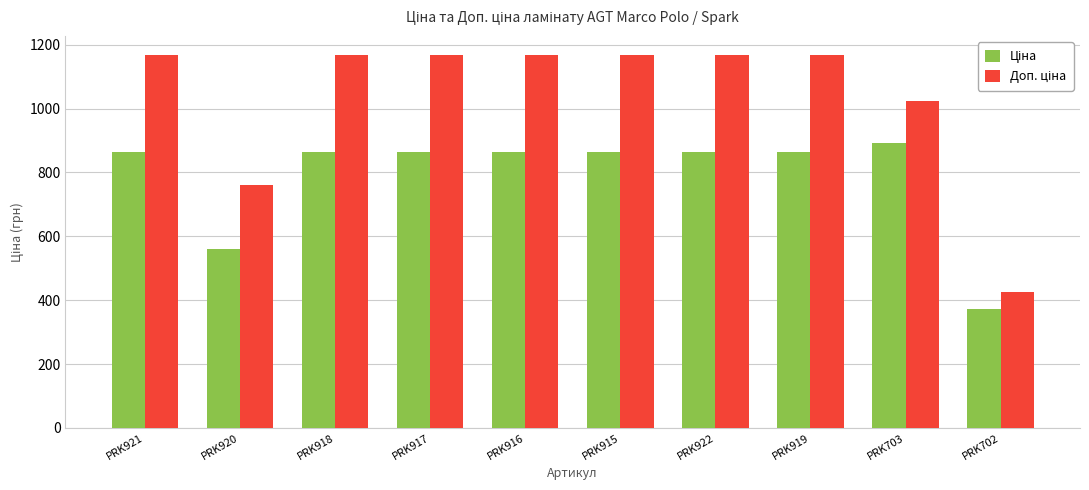

What is the maximum value shown in the chart?

1169.2